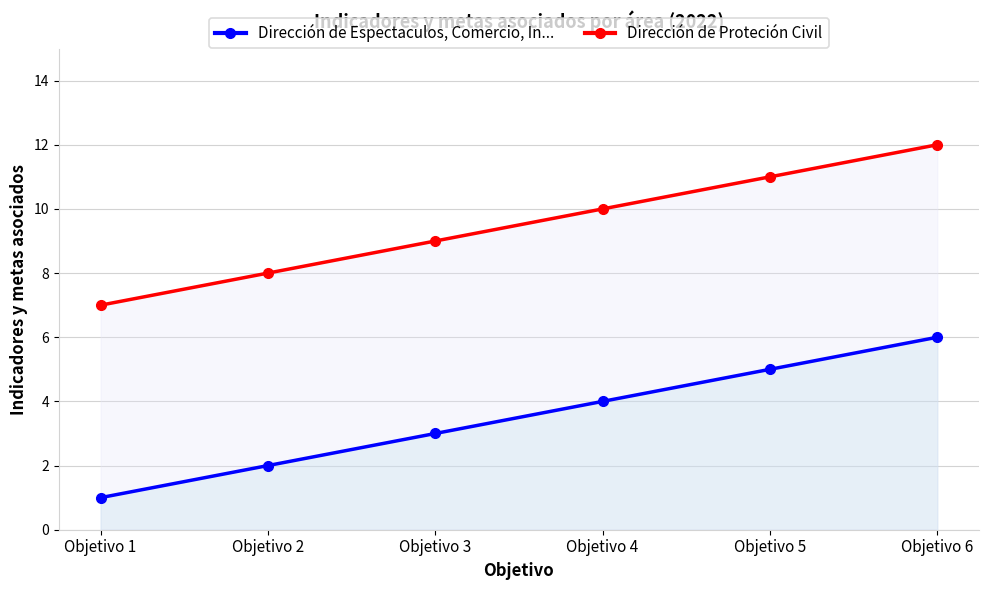

Between Objetivo 1 and Objetivo 6, which series saw the biggest shift?

Dirección de Espectaculos, Comercio, In...